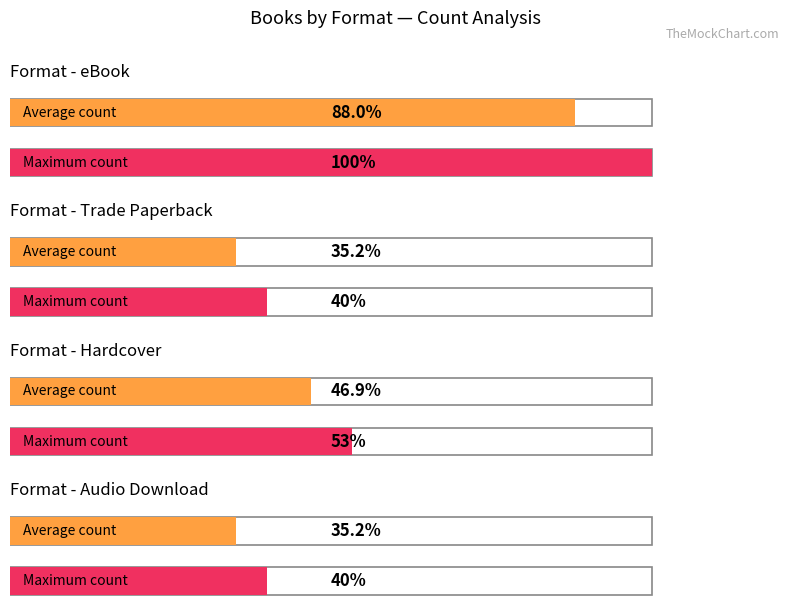

Are the bars horizontal?

Yes